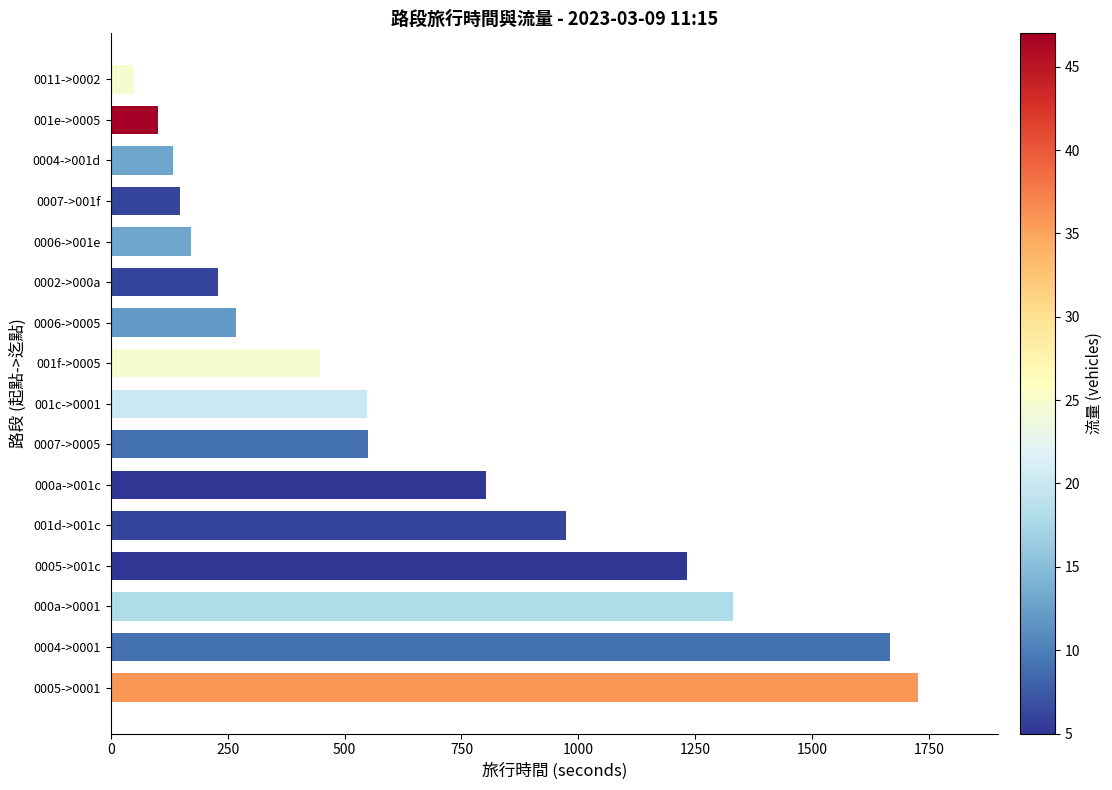

The value at 0004->0001 is 2467. True or false?

False